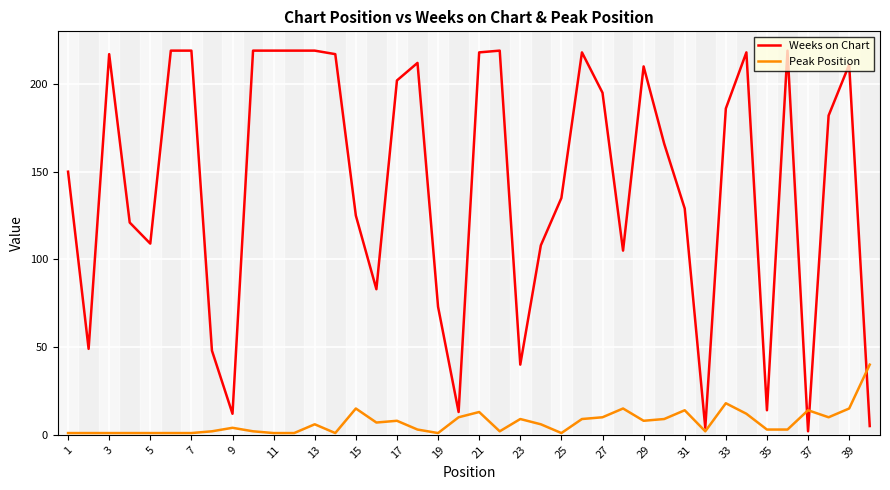

How many times do Weeks on Chart and Peak Position cross each other?

3